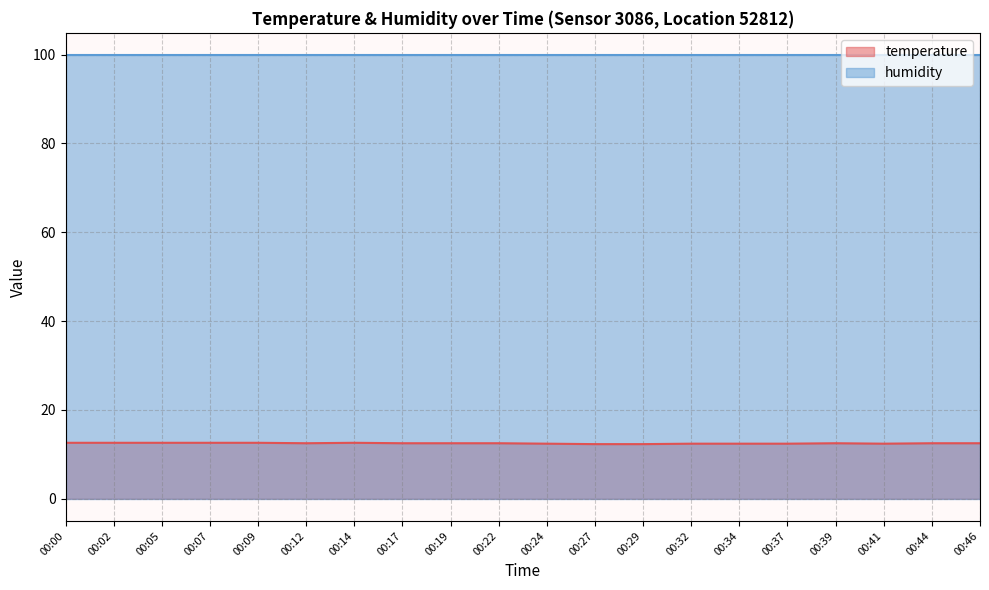

Rank the categories by value from highest to lowest.

00:00, 00:02, 00:05, 00:07, 00:09, 00:14, 00:12, 00:17, 00:19, 00:22, 00:39, 00:44, 00:46, 00:24, 00:32, 00:34, 00:37, 00:41, 00:27, 00:29